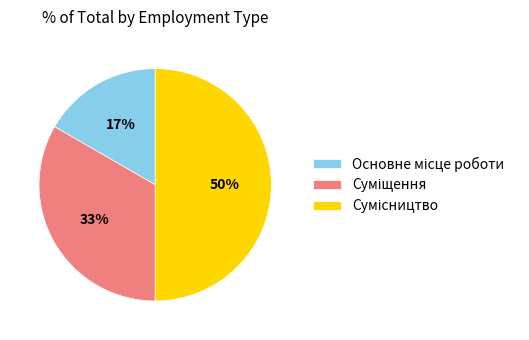

To the nearest percent, what is the difference between the largest and smallest slice percentages?

33%